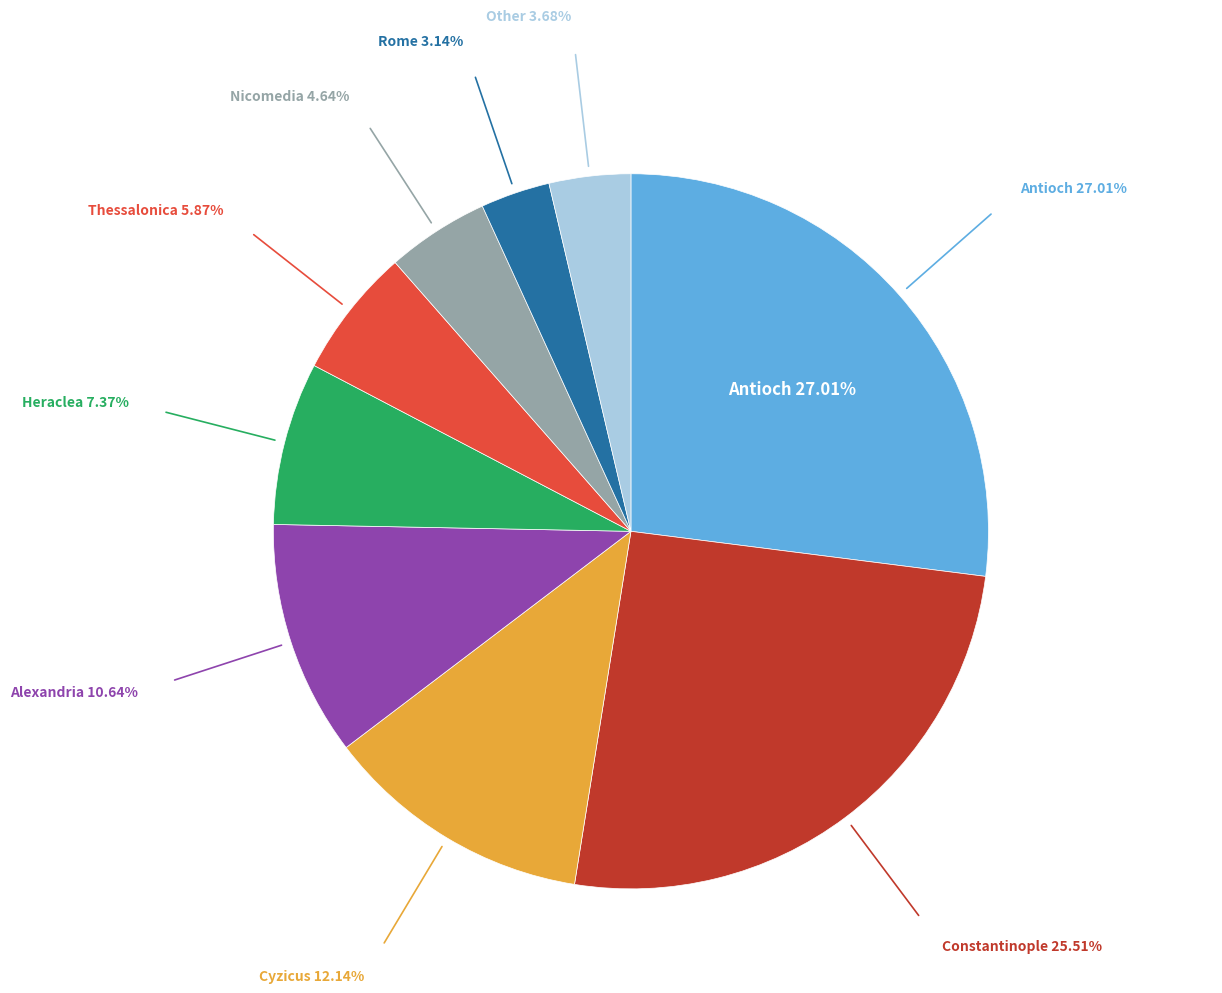

Approximately how many times larger is the value at Heraclea compared to Nicomedia?

1.6